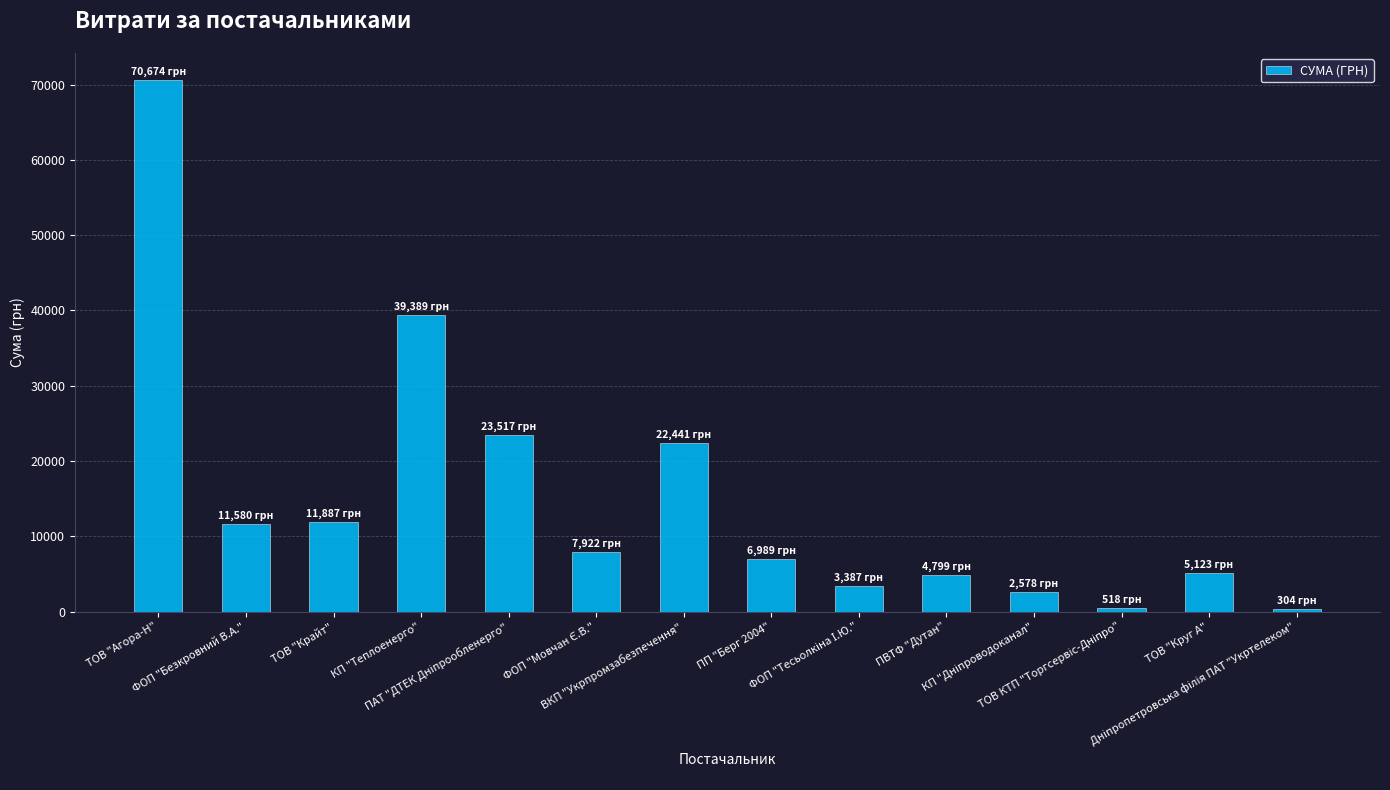

The chart shows a value of 22441.2 at ВКП "Укрпромзабезпечення". True or false?

True